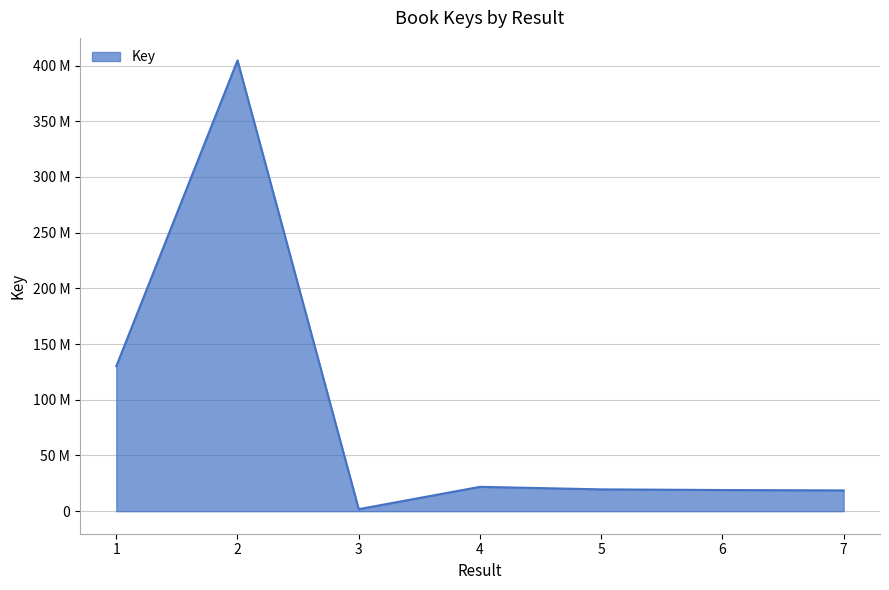

What is the sum of all values?

615566227